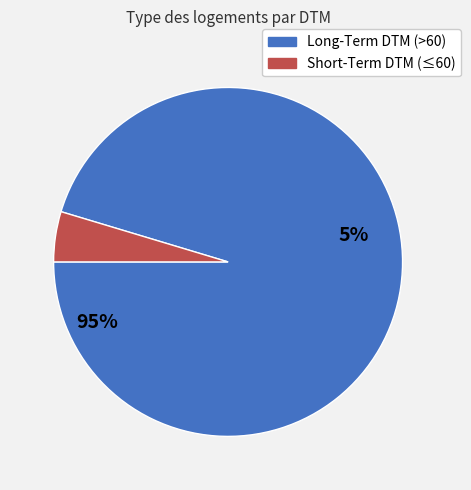

Is it true that PSALM 07-01 is 2% of the pie?

False